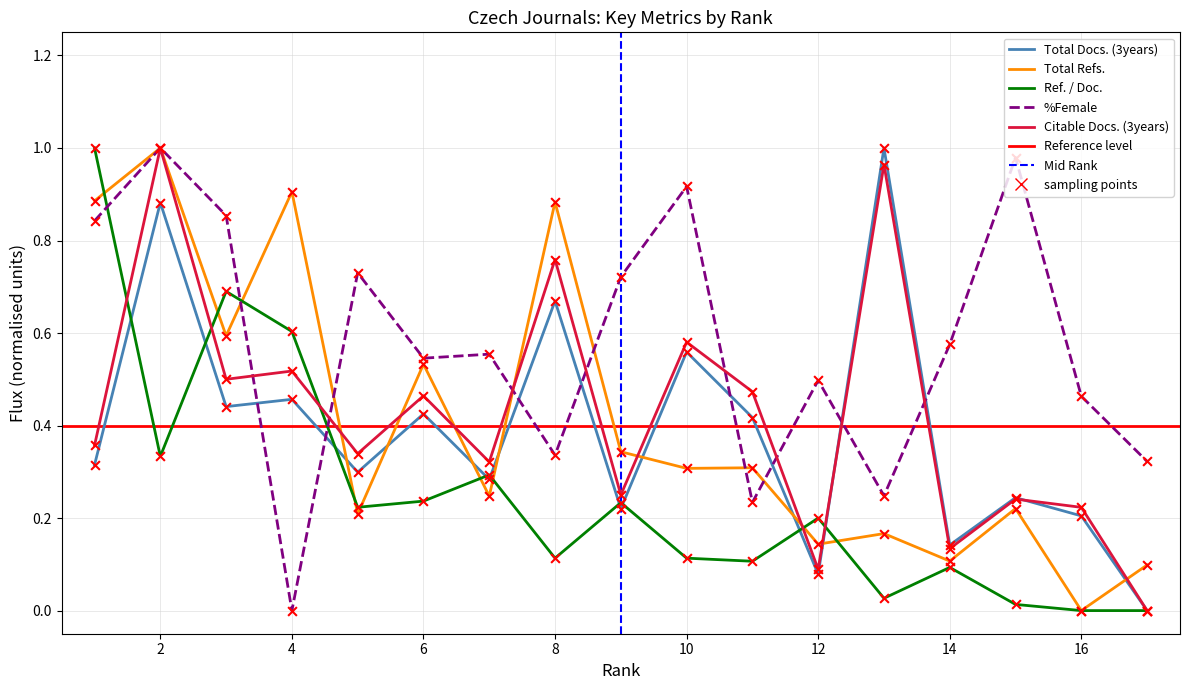

Which series has the largest total across all categories?

%Female